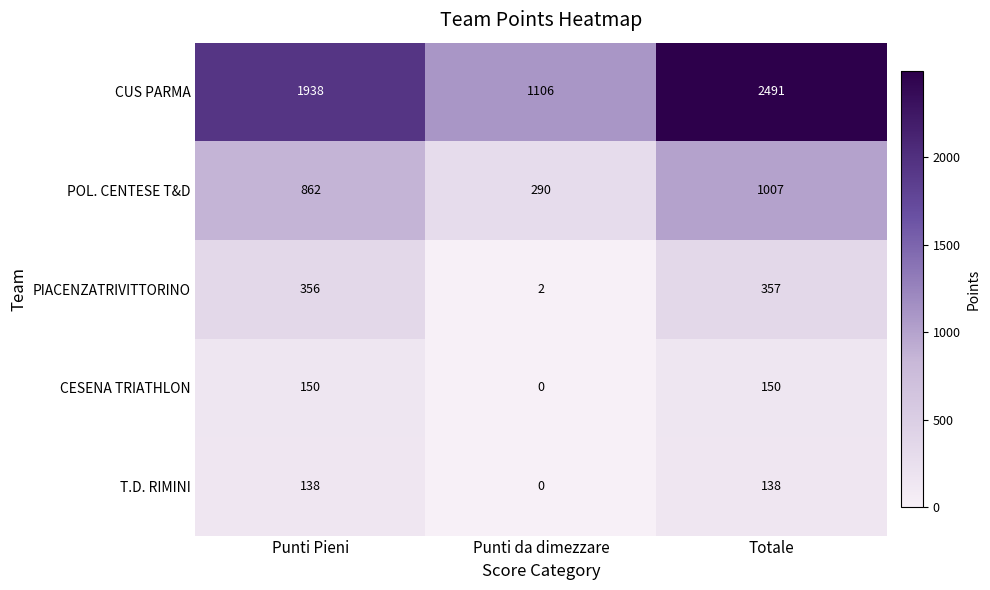

The CUS PARMA series shows 2491 at Totale. True or false?

True